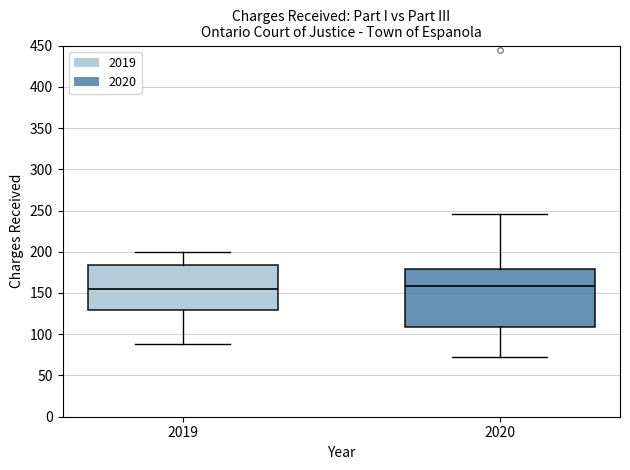

Reading left to right, read every box against the y-axis: the position of its median line, the range the box covers, and the ends of its whiskers. The values are not printed on the chart, so give them approximately, as read against the axis.

2019: median 155, box 130 to 185, whiskers 90 to 200
2020: median 160, box 110 to 180, whiskers 70 to 245